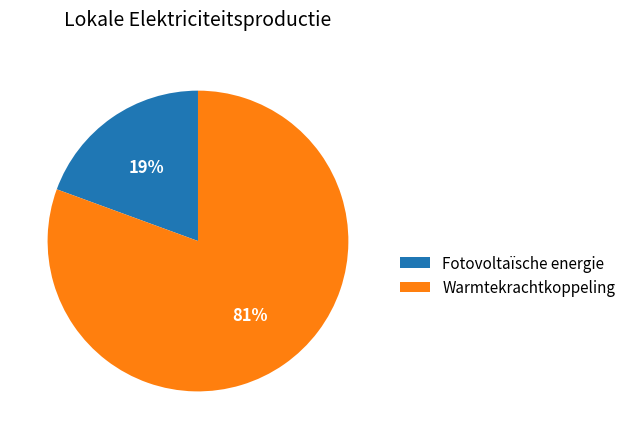

Do Warmtekrachtkoppeling and Fotovoltaïsche energie together represent more than half of the pie?

Yes